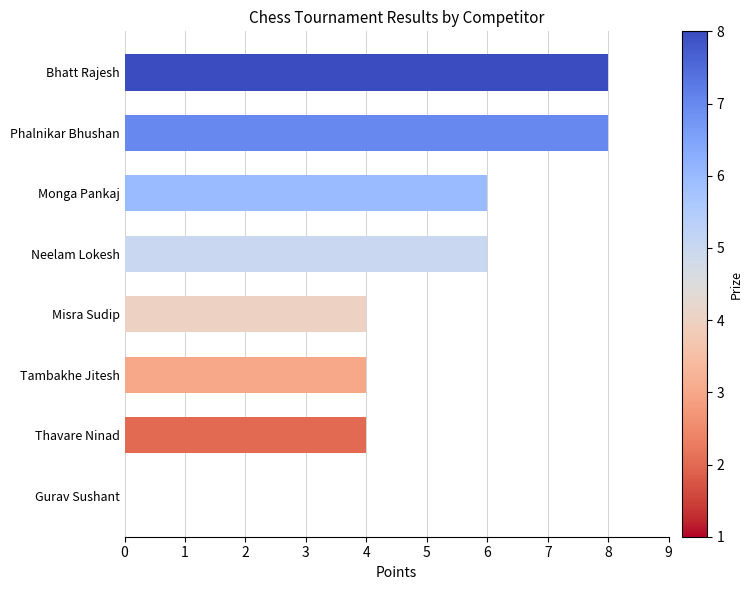

What is the sum of the values at Gurav Sushant and Monga Pankaj?

6